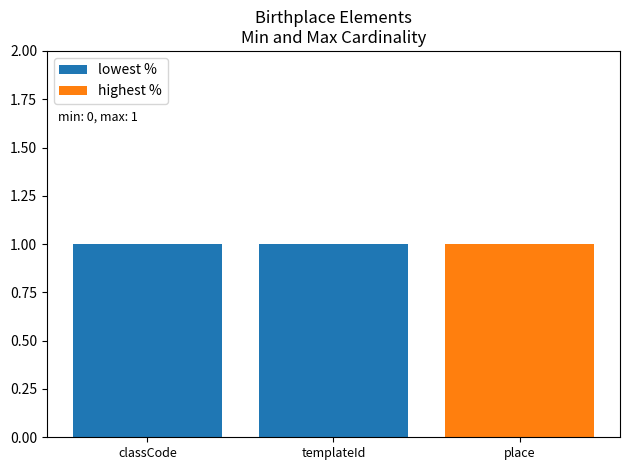

True or false: highest % has a value of 1 at Birthplace.place.

False